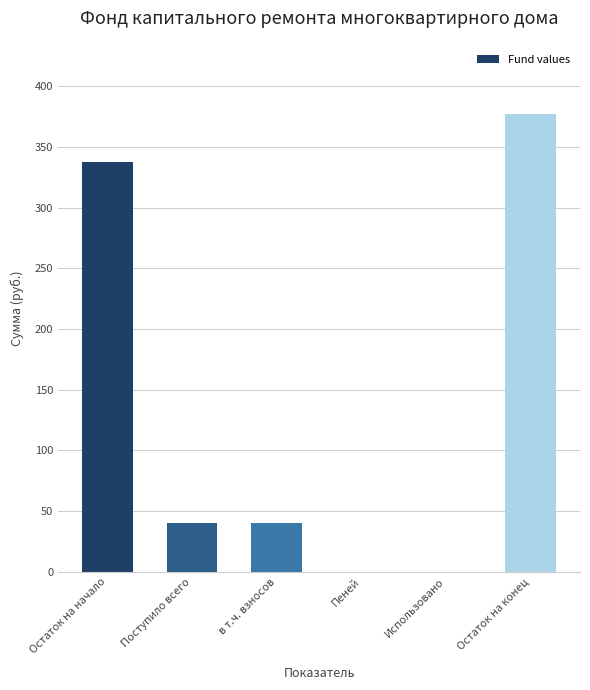

Read the value at Остаток на начало.

337.4